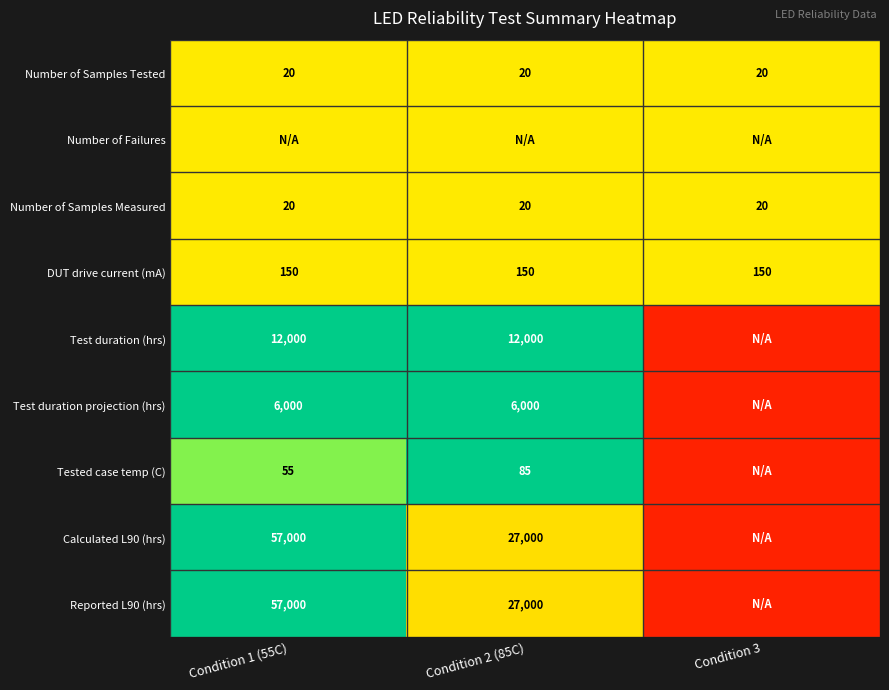

What is the sum of the Number of Samples Measured values at Condition 1 (55C) and Condition 2 (85C)?

40.0